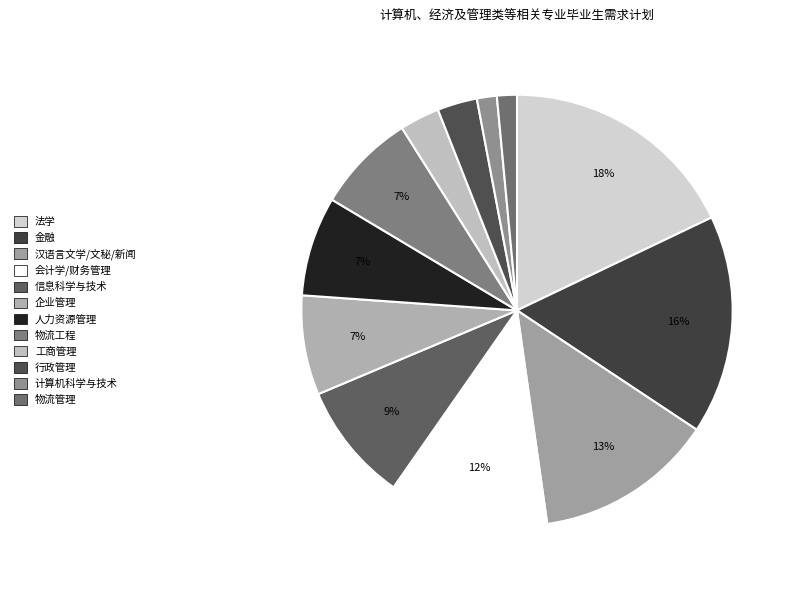

Which slice is the smallest?

计算机科学与技术